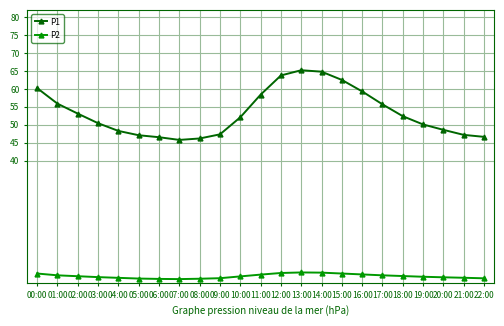

What is the label of the 17th point from the left?

16:00